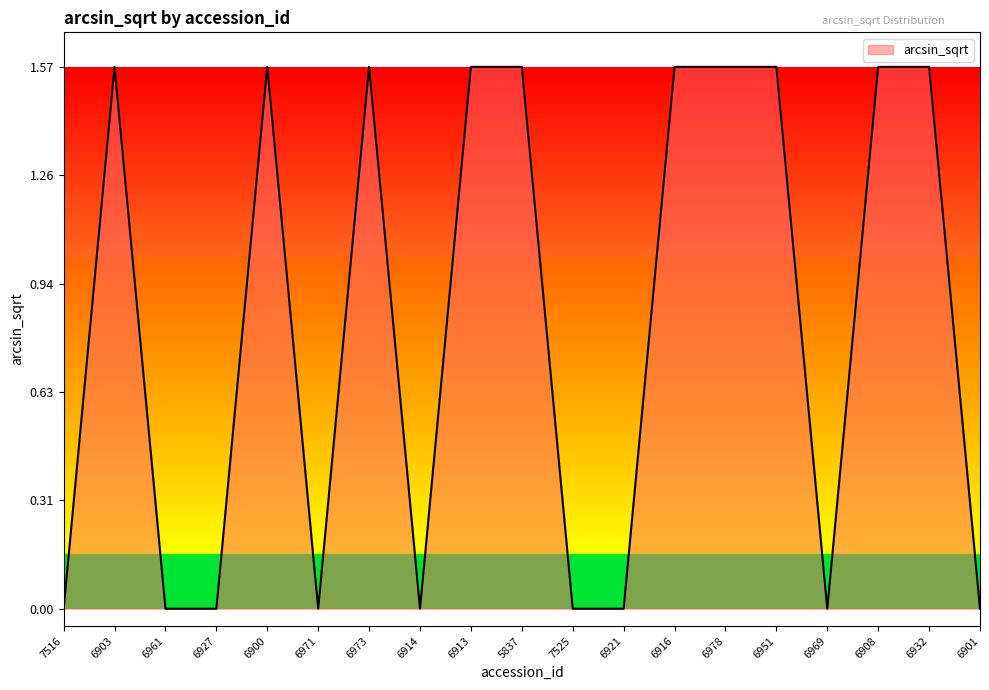

How many lines are shown in the chart?

1